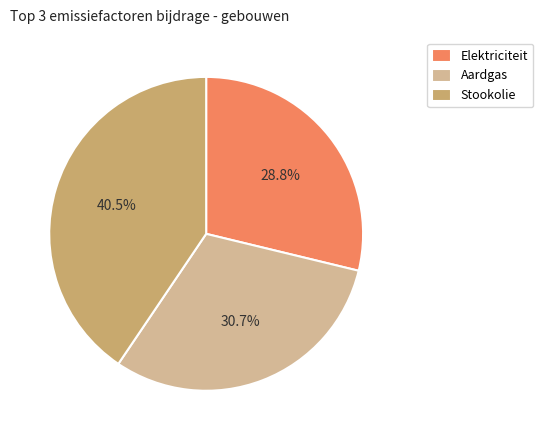

Combined, what portion of the pie is Elektriciteit and Stookolie?

69.3%